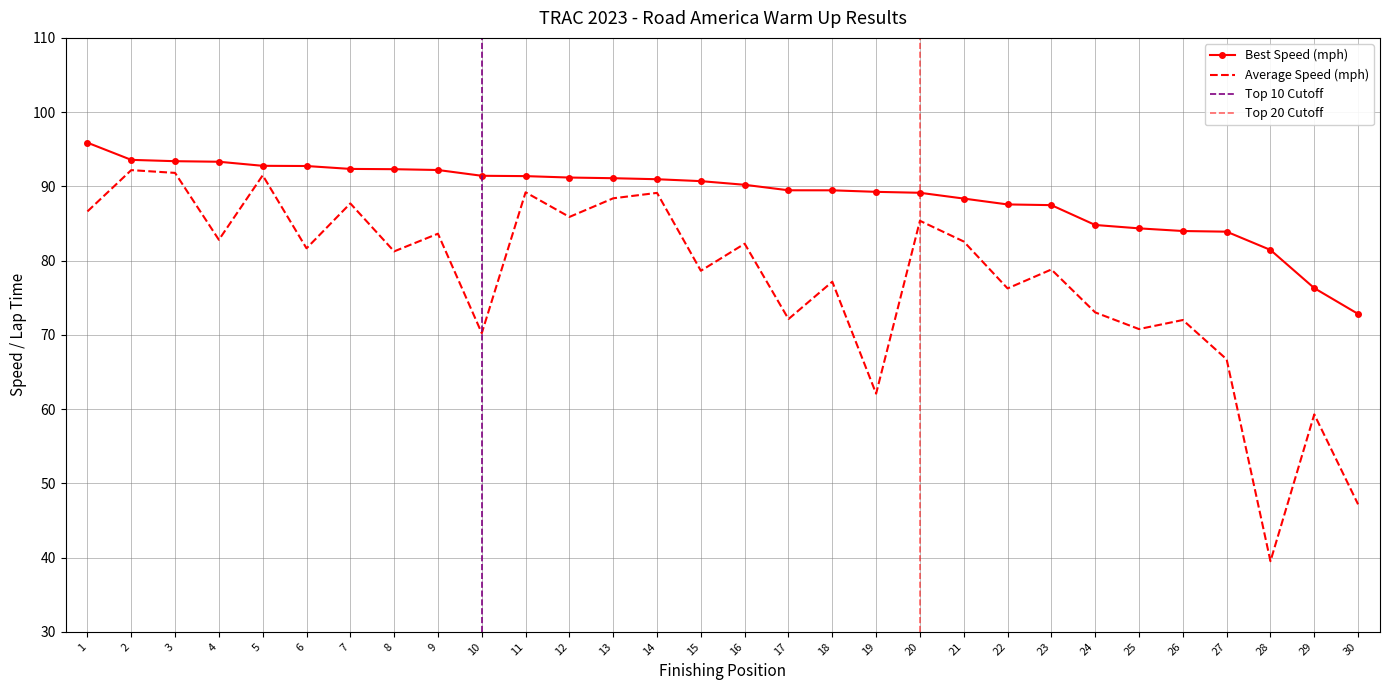

True or false: Average Speed and Best Lap time intersect in this chart.

False